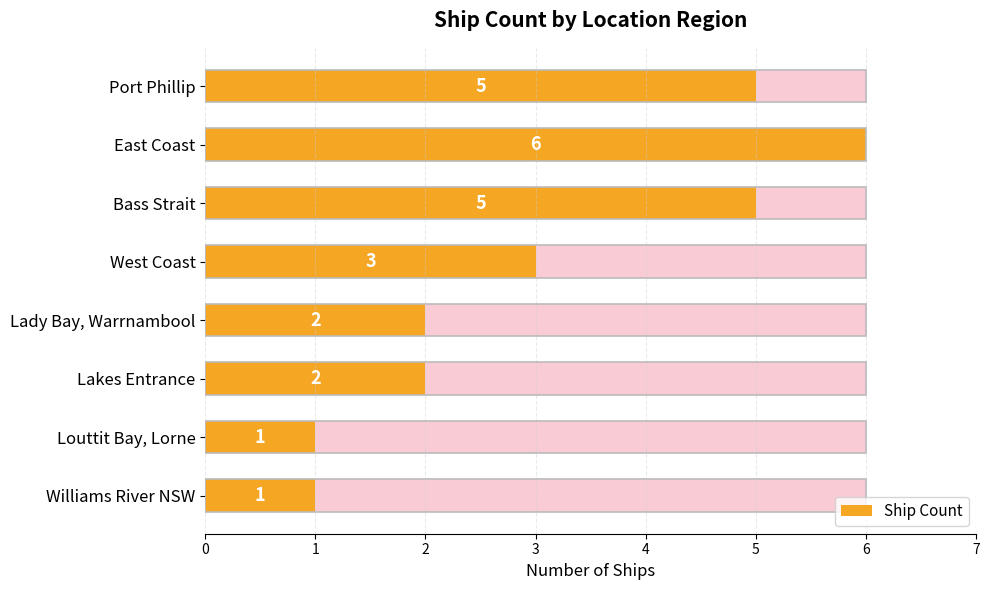

What is the sum of all values?

25